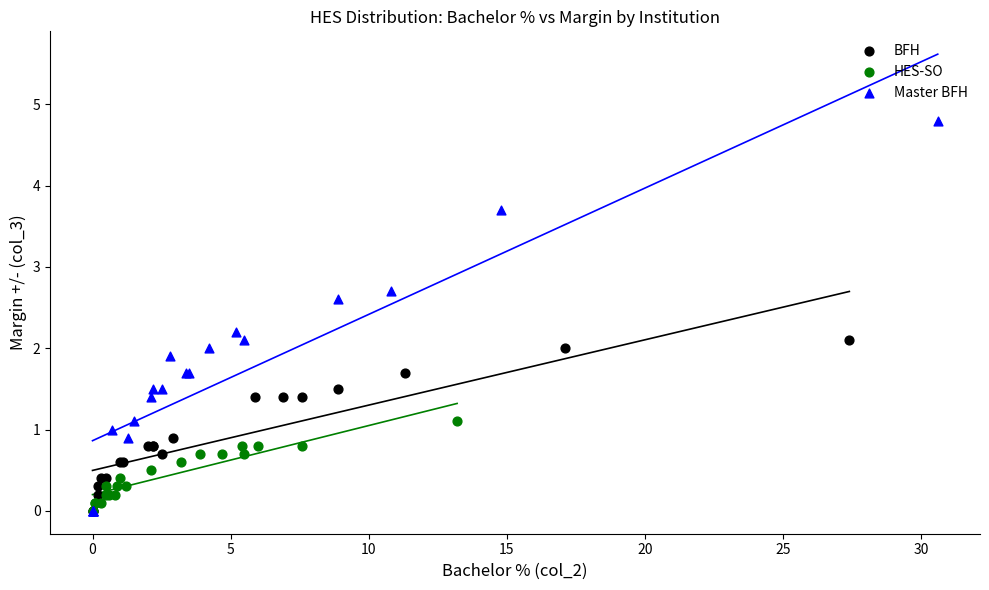

Which series has the largest Y range (max minus min)?

Master BFH